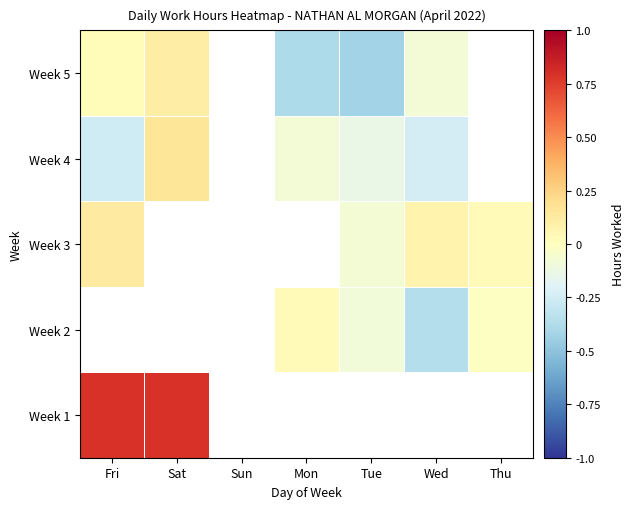

Which category has the lowest value across all series?

Tue